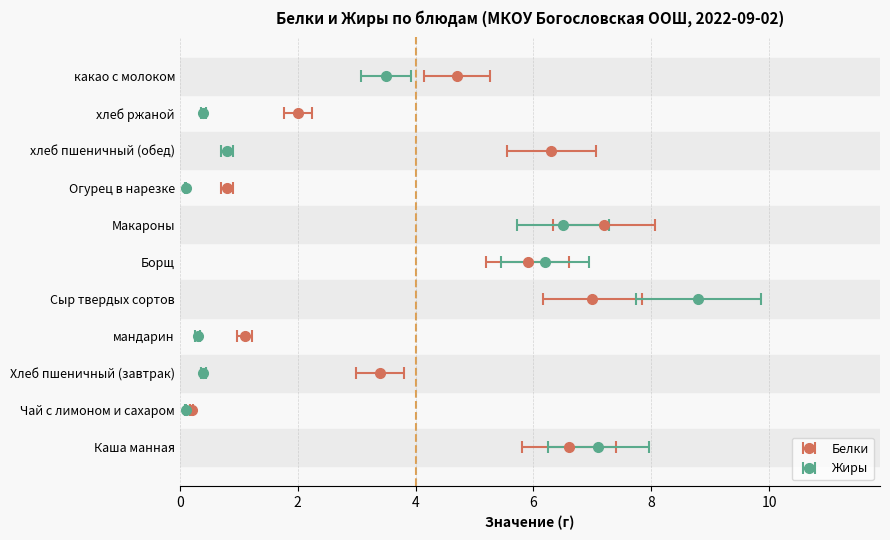

Which has a higher value, мандарин or Макароны?

Макароны